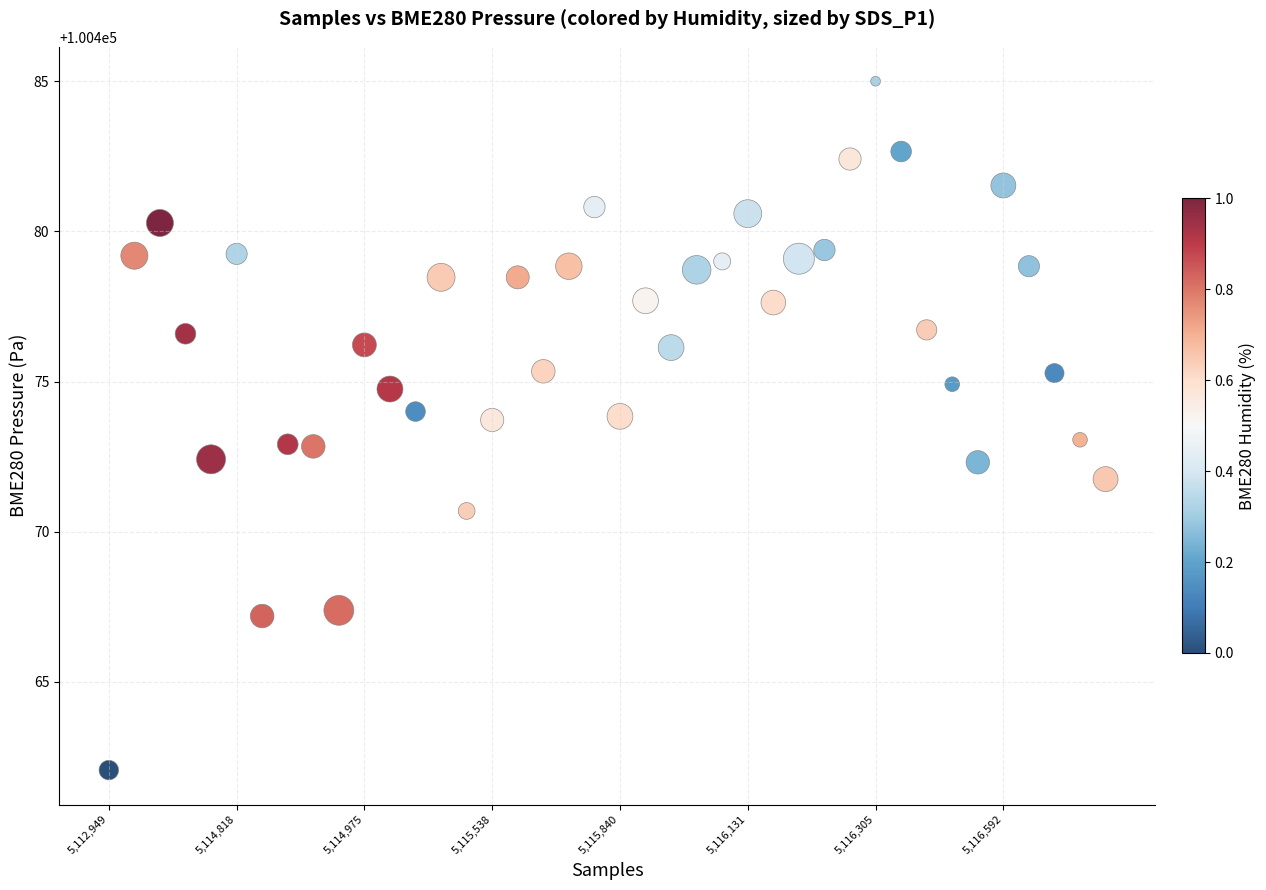

How many points are shown in the scatter plot?

40